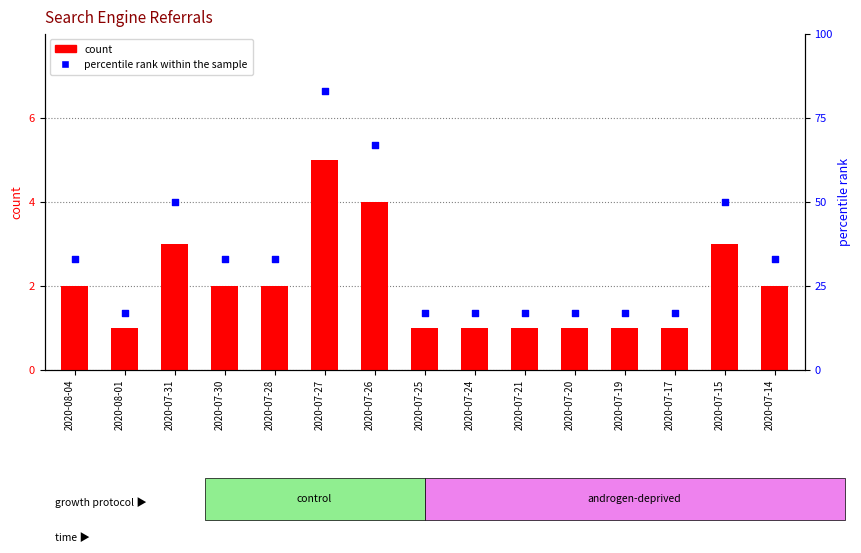

At how many categories does at least one series exceed 52?

2